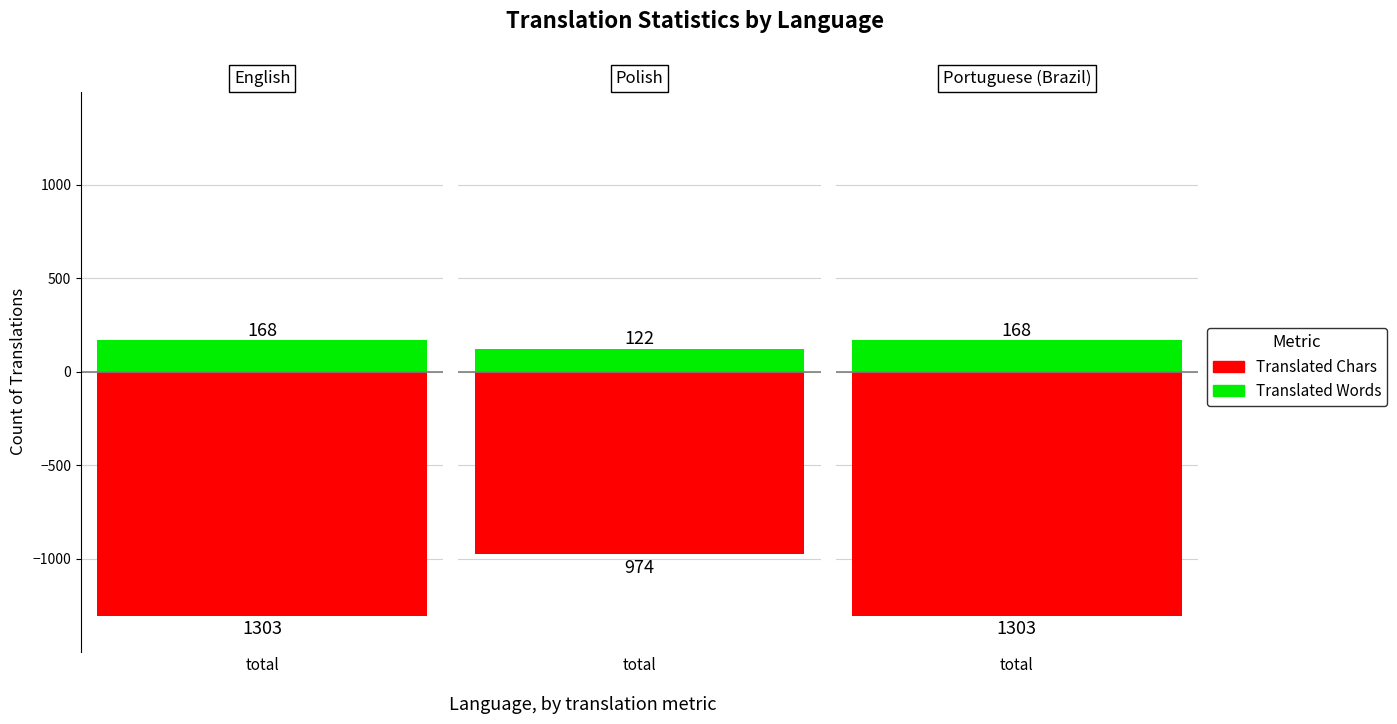

True or false: translated_chars has a value of 1303.0 at English.

True